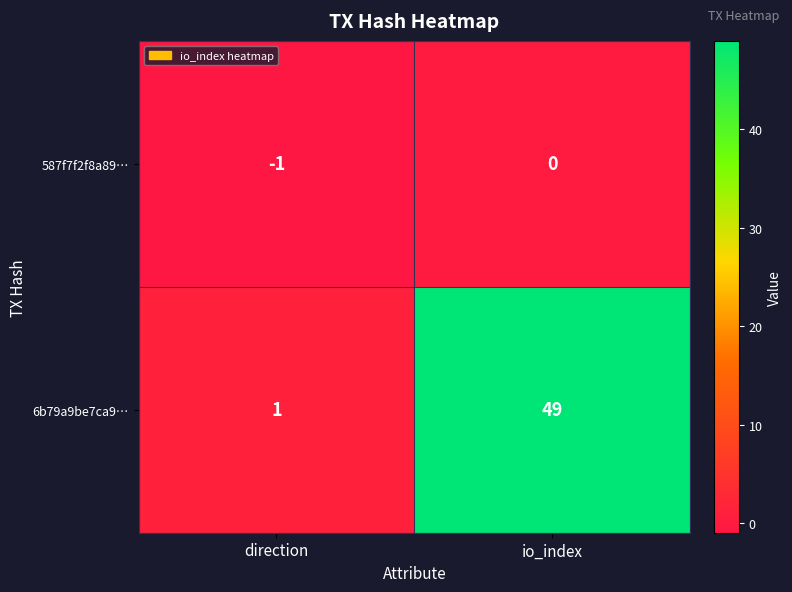

How many data points does each series have?

2